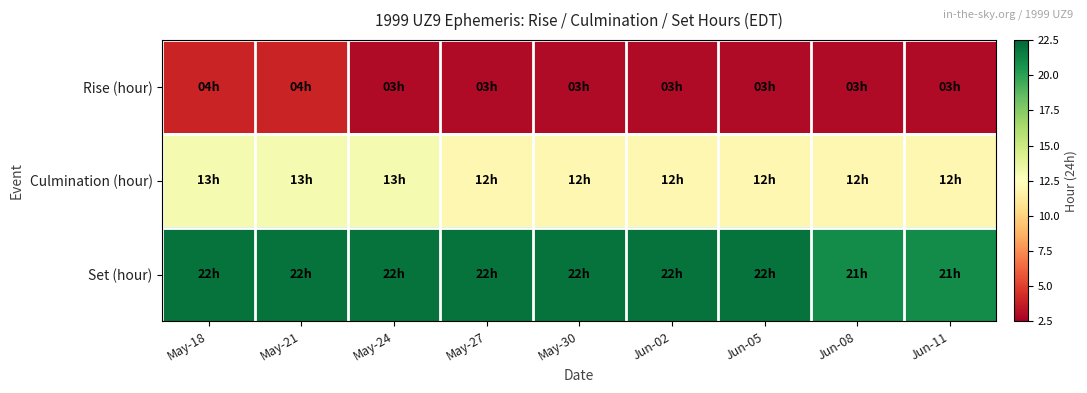

Which series changed the most between May-21 and May-27?

Rise (hour)